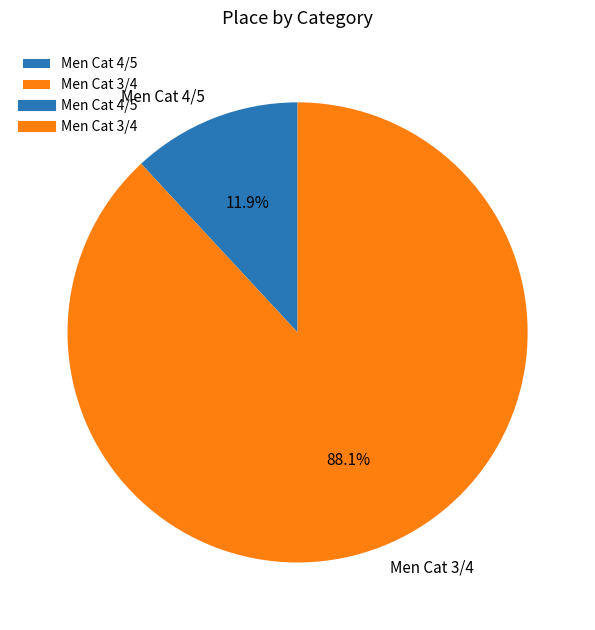

How many segments does this pie chart have?

2